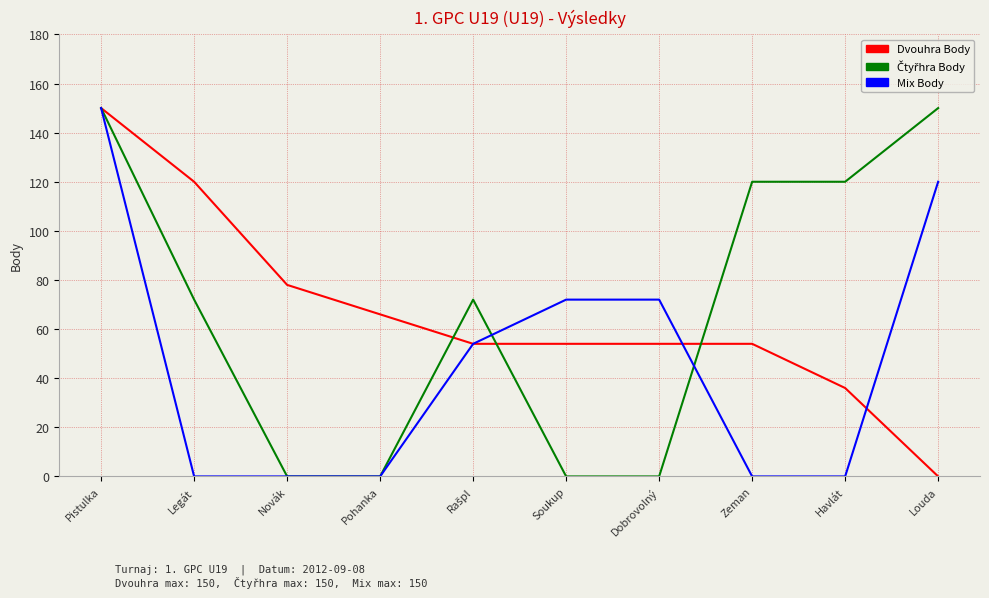

Which series changed the most between Novák and Dobrovolný?

Mix Body